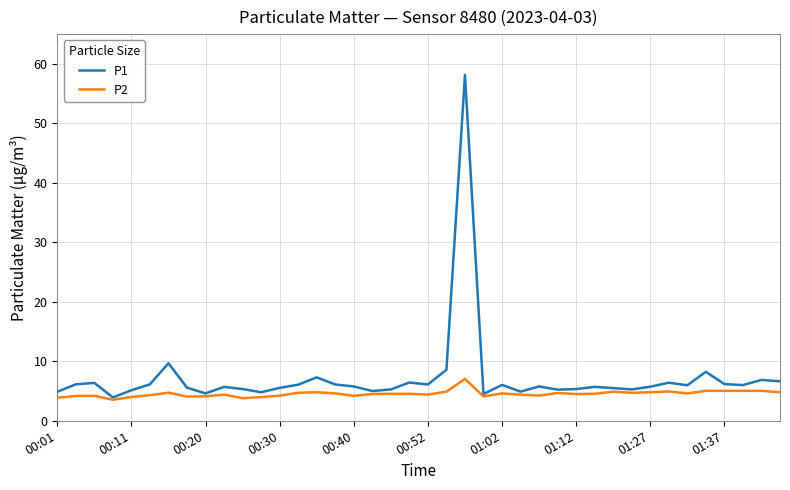

Rank the series by their maximum value, from highest to lowest.

P1, P2